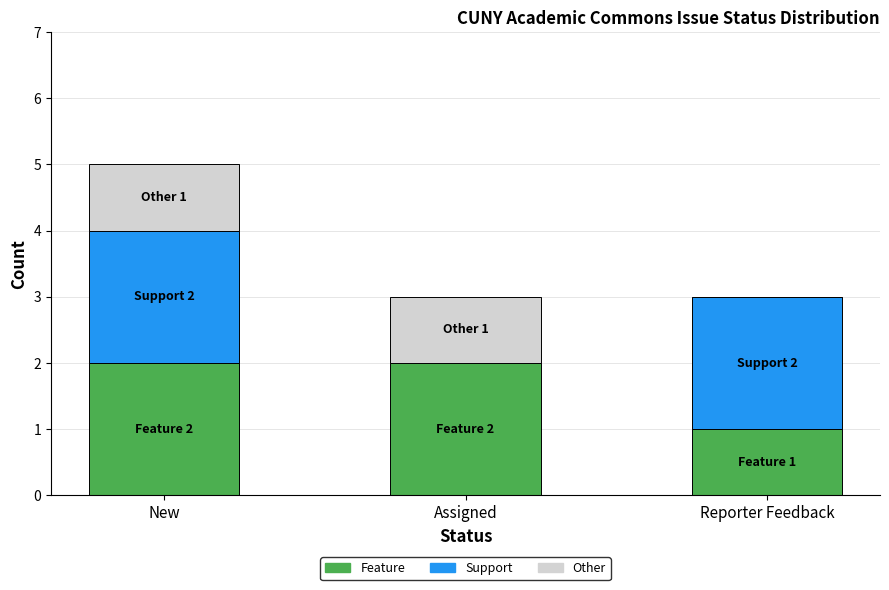

Is it true that Feature equals 2 at Assigned?

True